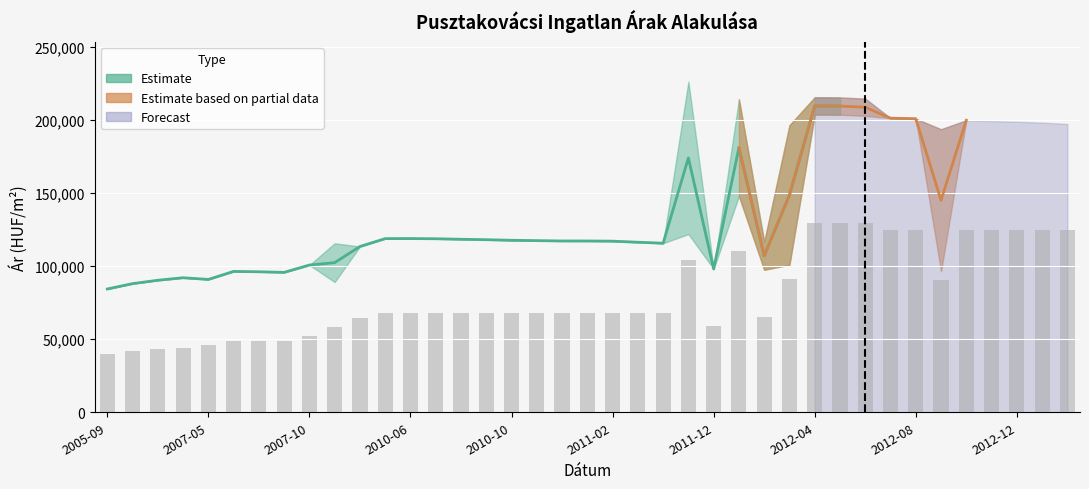

What is the difference between the Szórás alsó határ values at 2012-03 and 2005-09?

16583